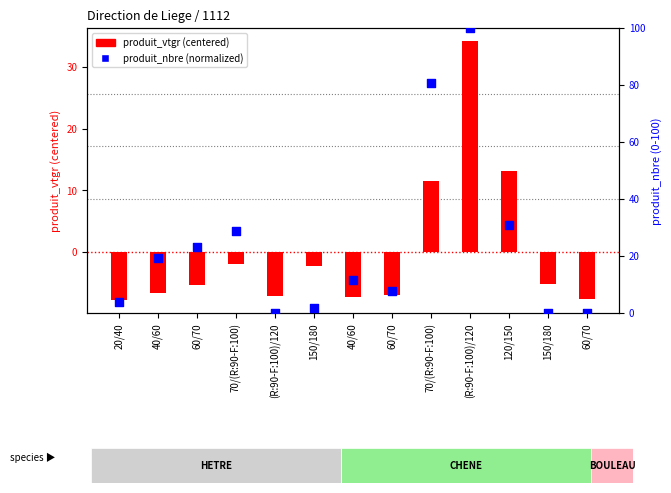

What are all the series names shown in the legend?

produit_vtgr (centered), produit_nbre (normalized)